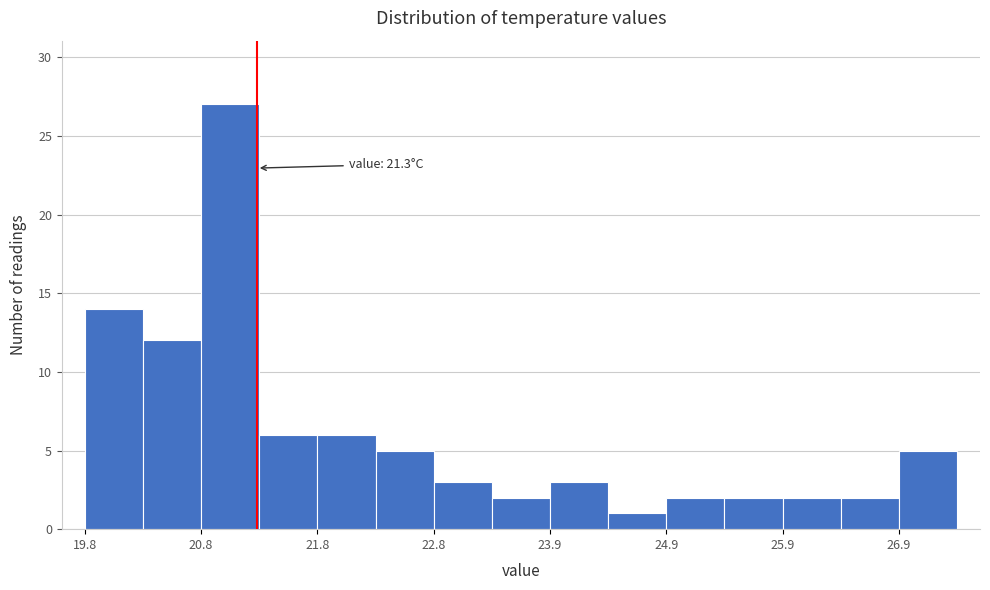

Read against the x-axis, roughly where is the centre of the tallest bar?

21.0